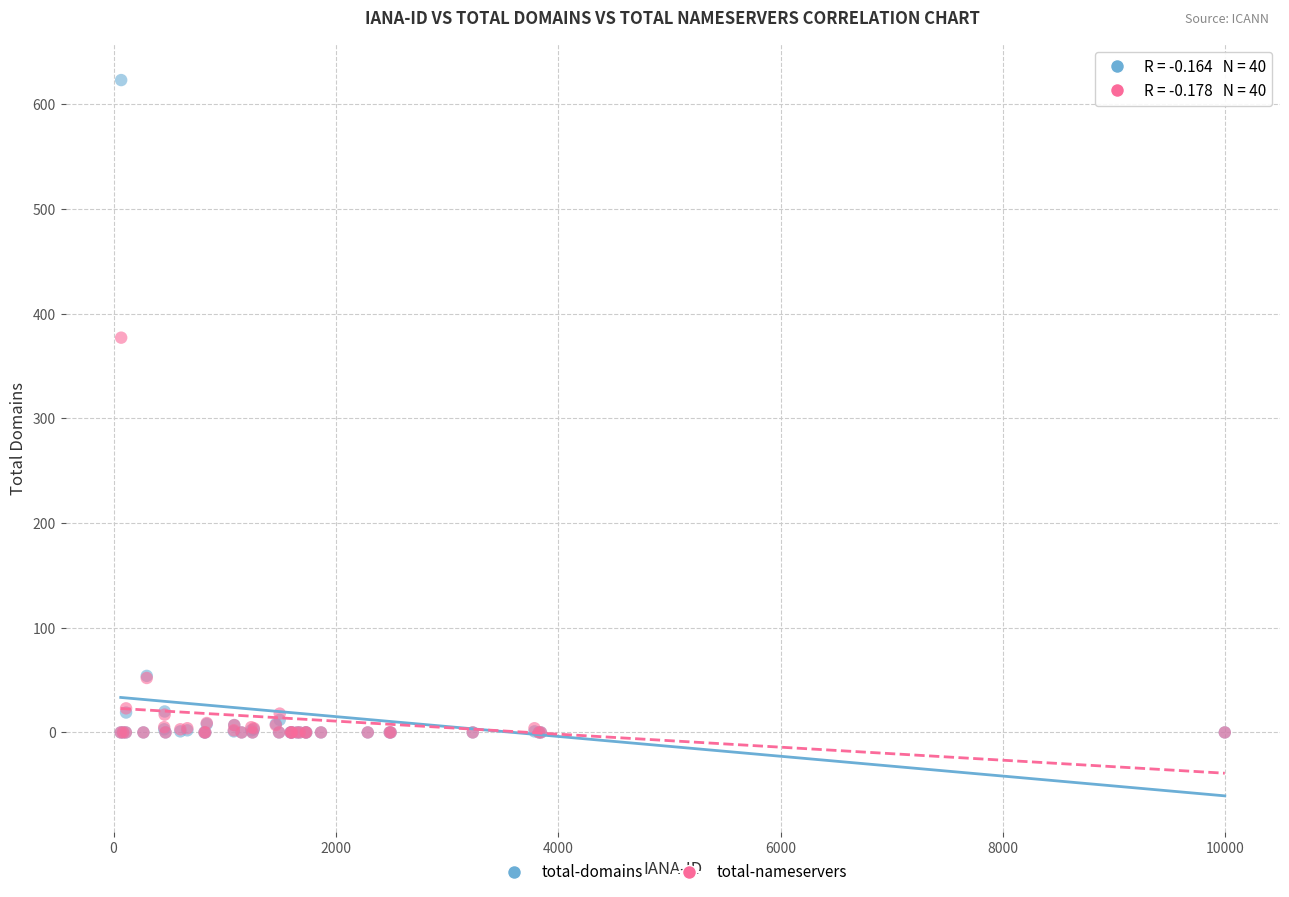

In the total-domains series, what Y value is closest to 311?

54